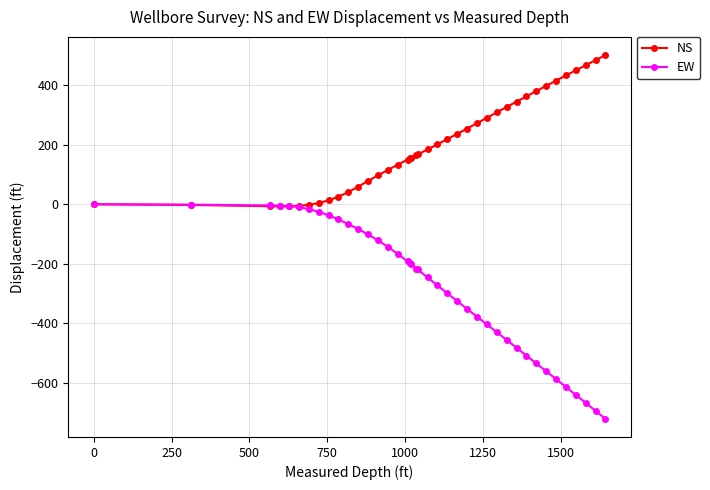

What is the sum of all EW values?

-11039.1